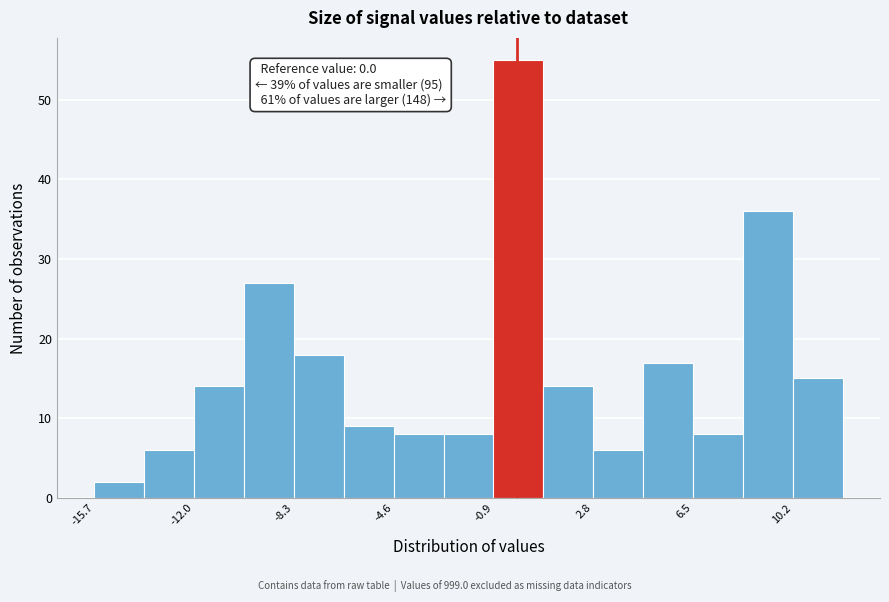

Around what value on the x-axis is the tallest bar? Give the approximate position of its centre, as read against the axis.

0.0